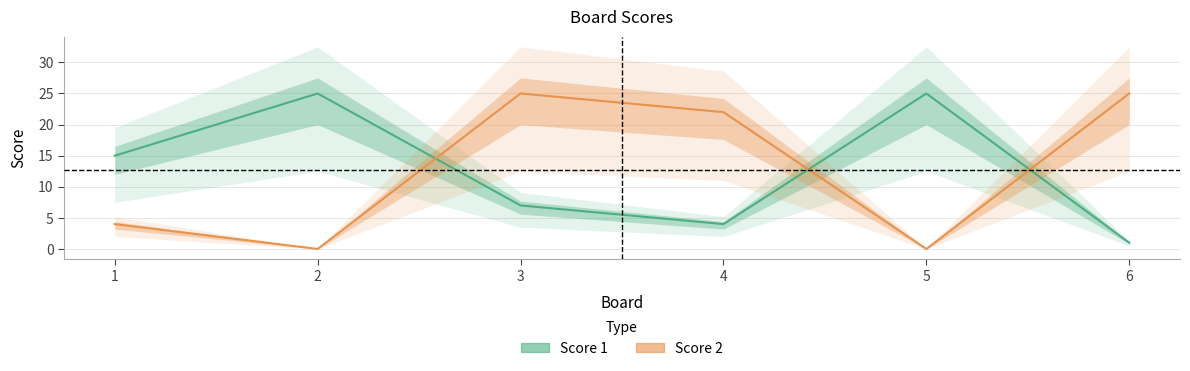

Reading right to left, list all the values displayed in this chart.

Score 1: 6=1	5=25	4=4	3=7	2=25	1=15
Score 2: 6=25	5=0	4=22	3=25	2=0	1=4